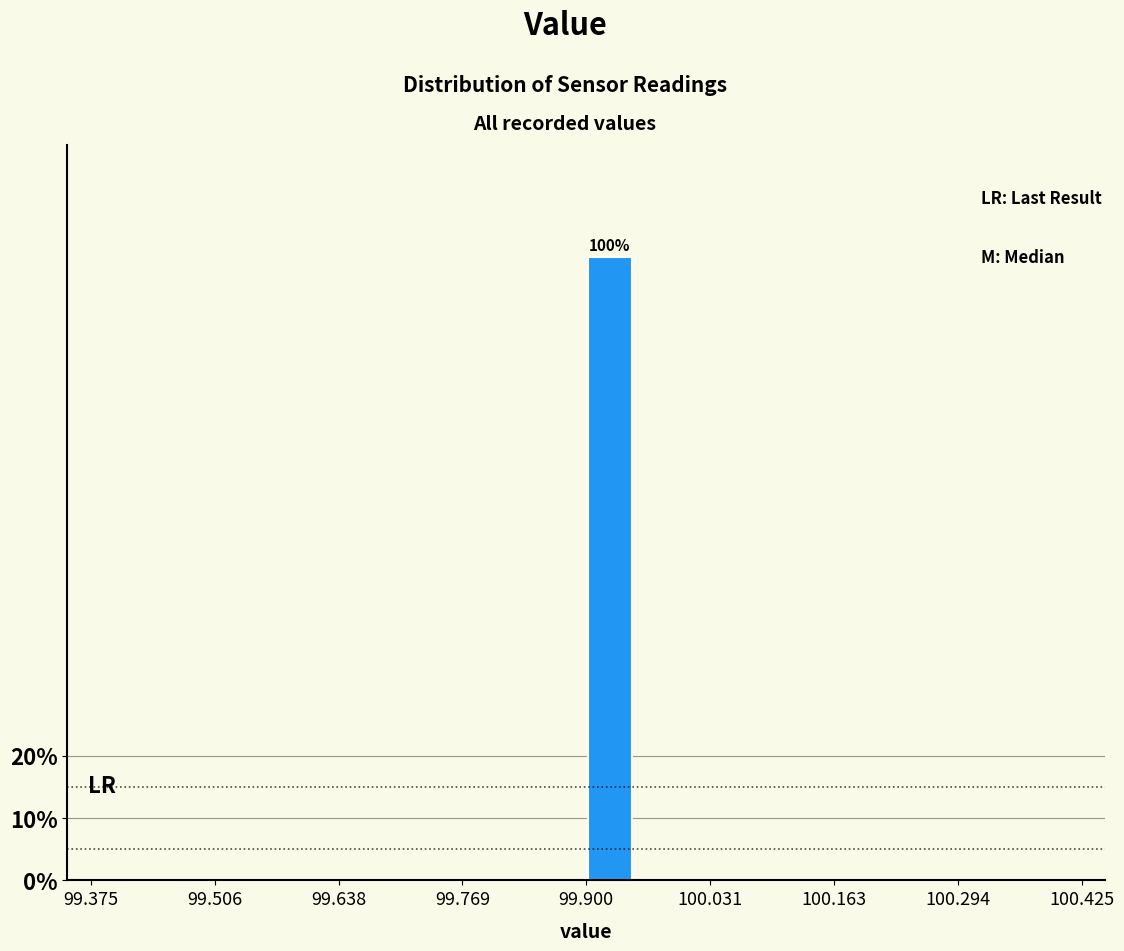

Read against the x-axis, roughly where is the centre of the tallest bar?

99.92